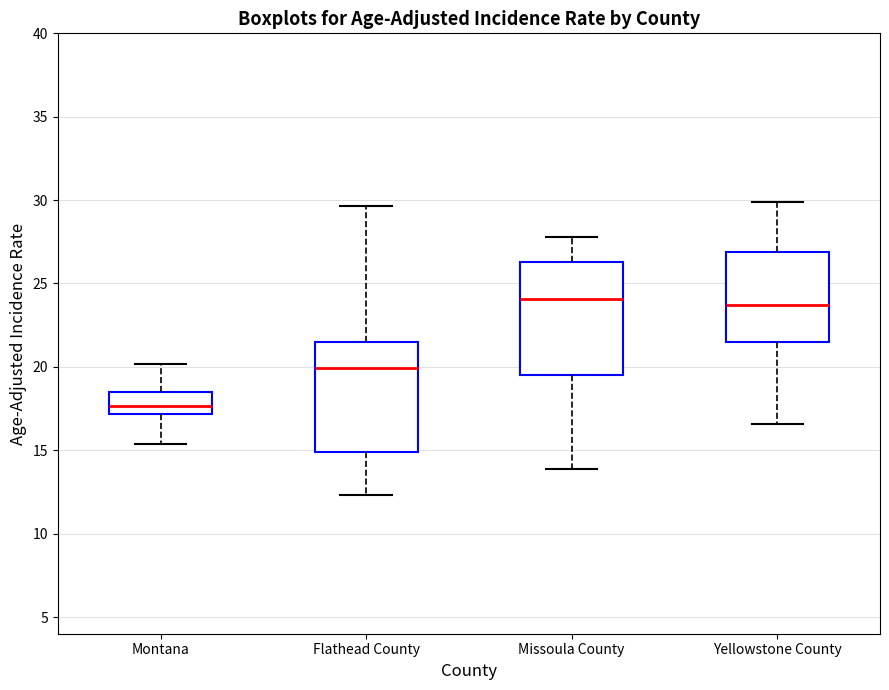

Reading left to right, read every box against the y-axis: the position of its median line, the range the box covers, and the ends of its whiskers. The values are not printed on the chart, so give them approximately, as read against the axis.

Montana: median 17.5, box 17.0 to 18.5, whiskers 15.5 to 20.0
Flathead County: median 20.0, box 15.0 to 21.5, whiskers 12.5 to 29.5
Missoula County: median 24.0, box 19.5 to 26.5, whiskers 14.0 to 28.0
Yellowstone County: median 23.5, box 21.5 to 27.0, whiskers 16.5 to 30.0